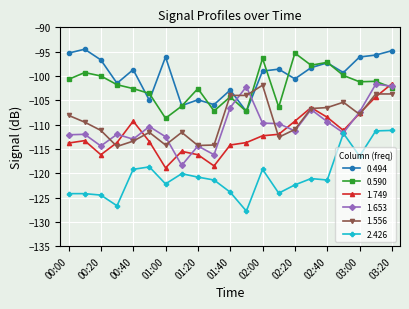

What is the value of the 1.749 point at the 19th from the left?

-107.7